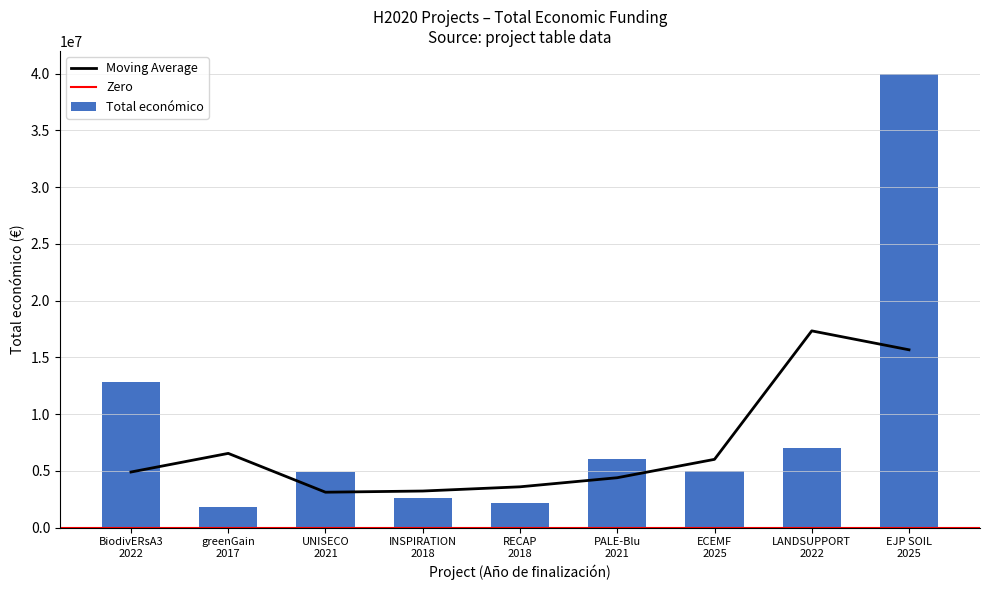

What is the sum of all Total económico values?

82395466